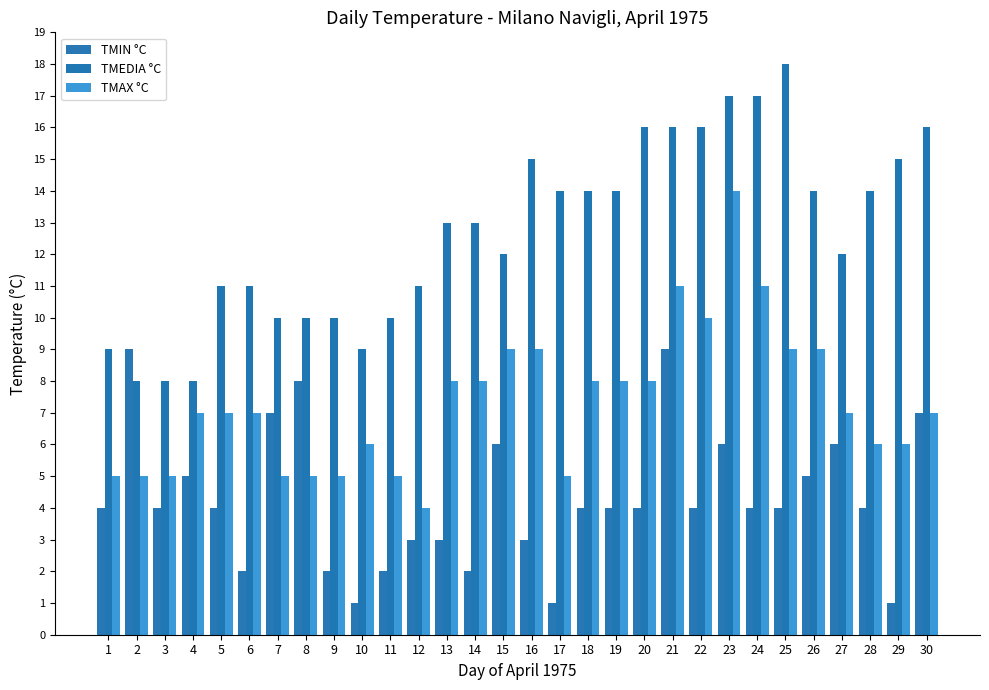

Rank the categories by TMEDIA °C value from highest to lowest.

25, 23, 24, 20, 21, 22, 30, 16, 29, 17, 18, 19, 26, 28, 13, 14, 15, 27, 5, 6, 12, 7, 8, 9, 11, 1, 10, 2, 3, 4